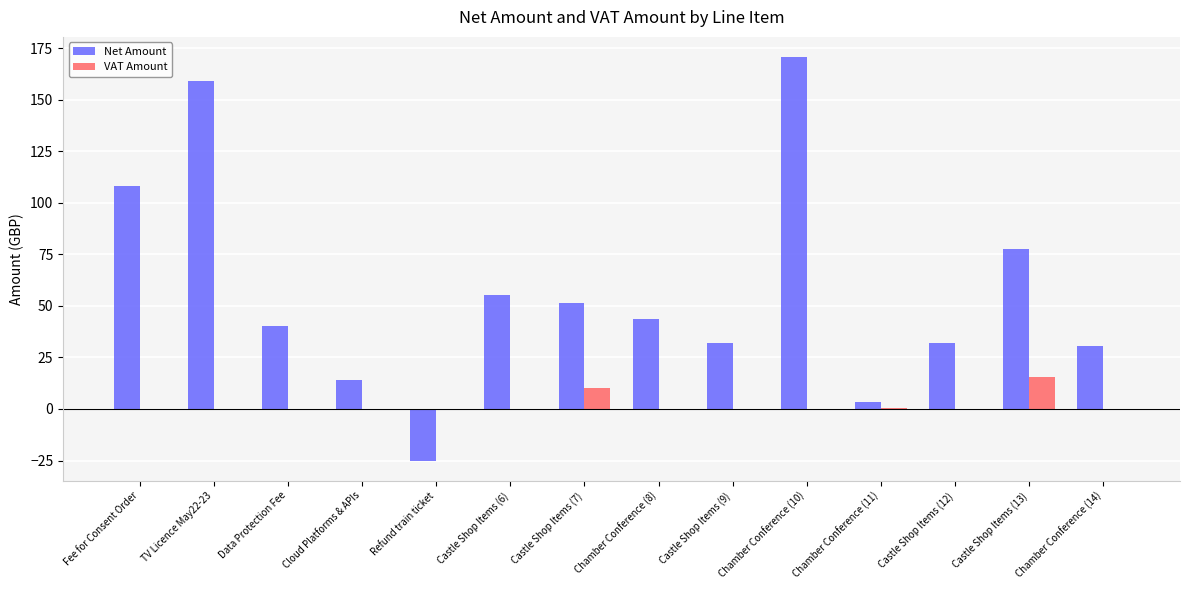

Is the value of Net Amount at Castle Shop Items (12) greater than the value of VAT Amount at Cloud Platforms & APIs?

Yes